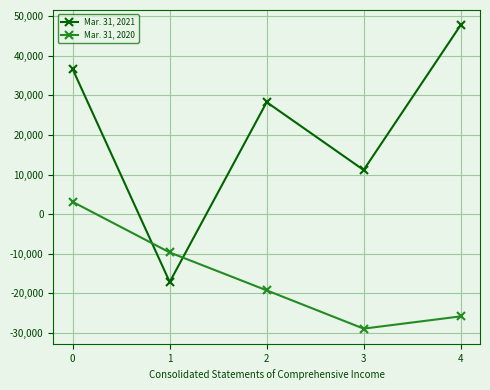

How many positive values does the Mar. 31, 2020 series have?

1